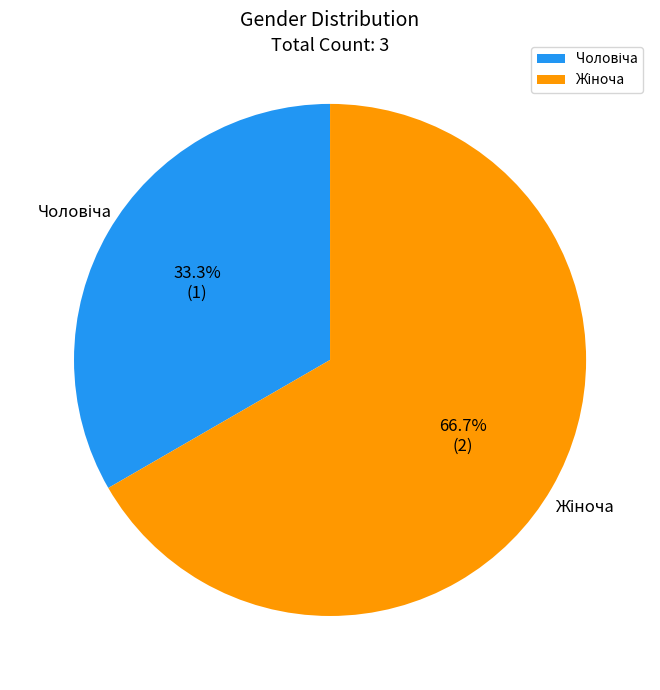

Does any single category account for the majority?

Yes